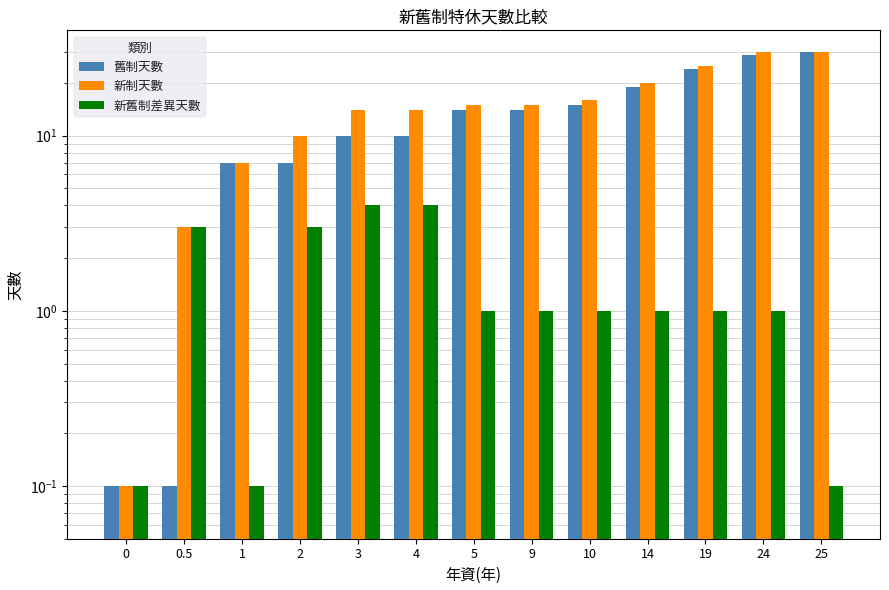

What is the difference between the maximum and minimum values in the 新制天數 series?

29.9